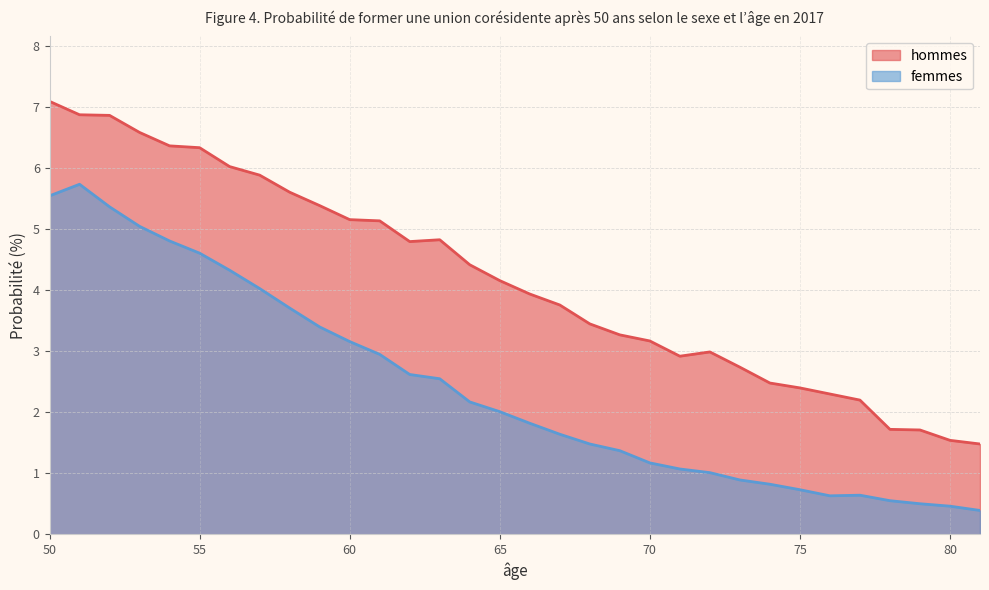

What is the sum of the hommes values at 67 and 62?

8.6